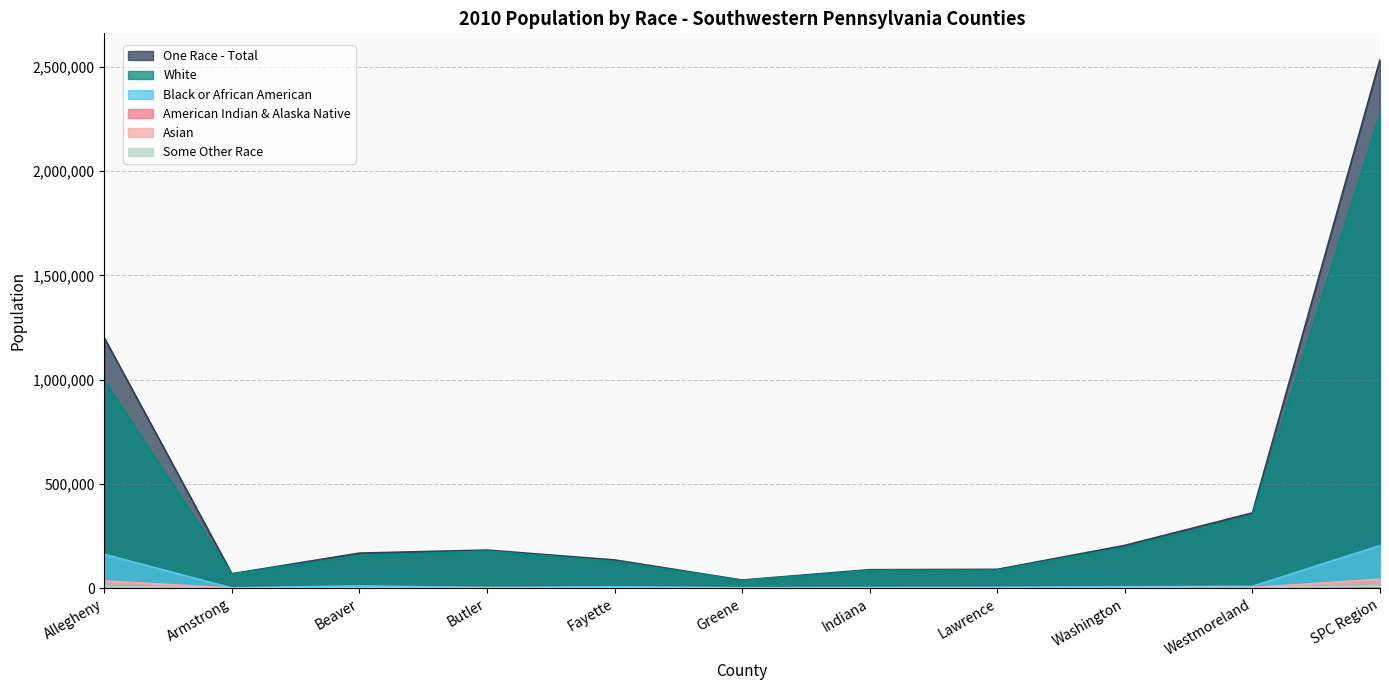

In American Indian & Alaska Native, how many points are lower than both neighbors (excluding endpoints)?

3